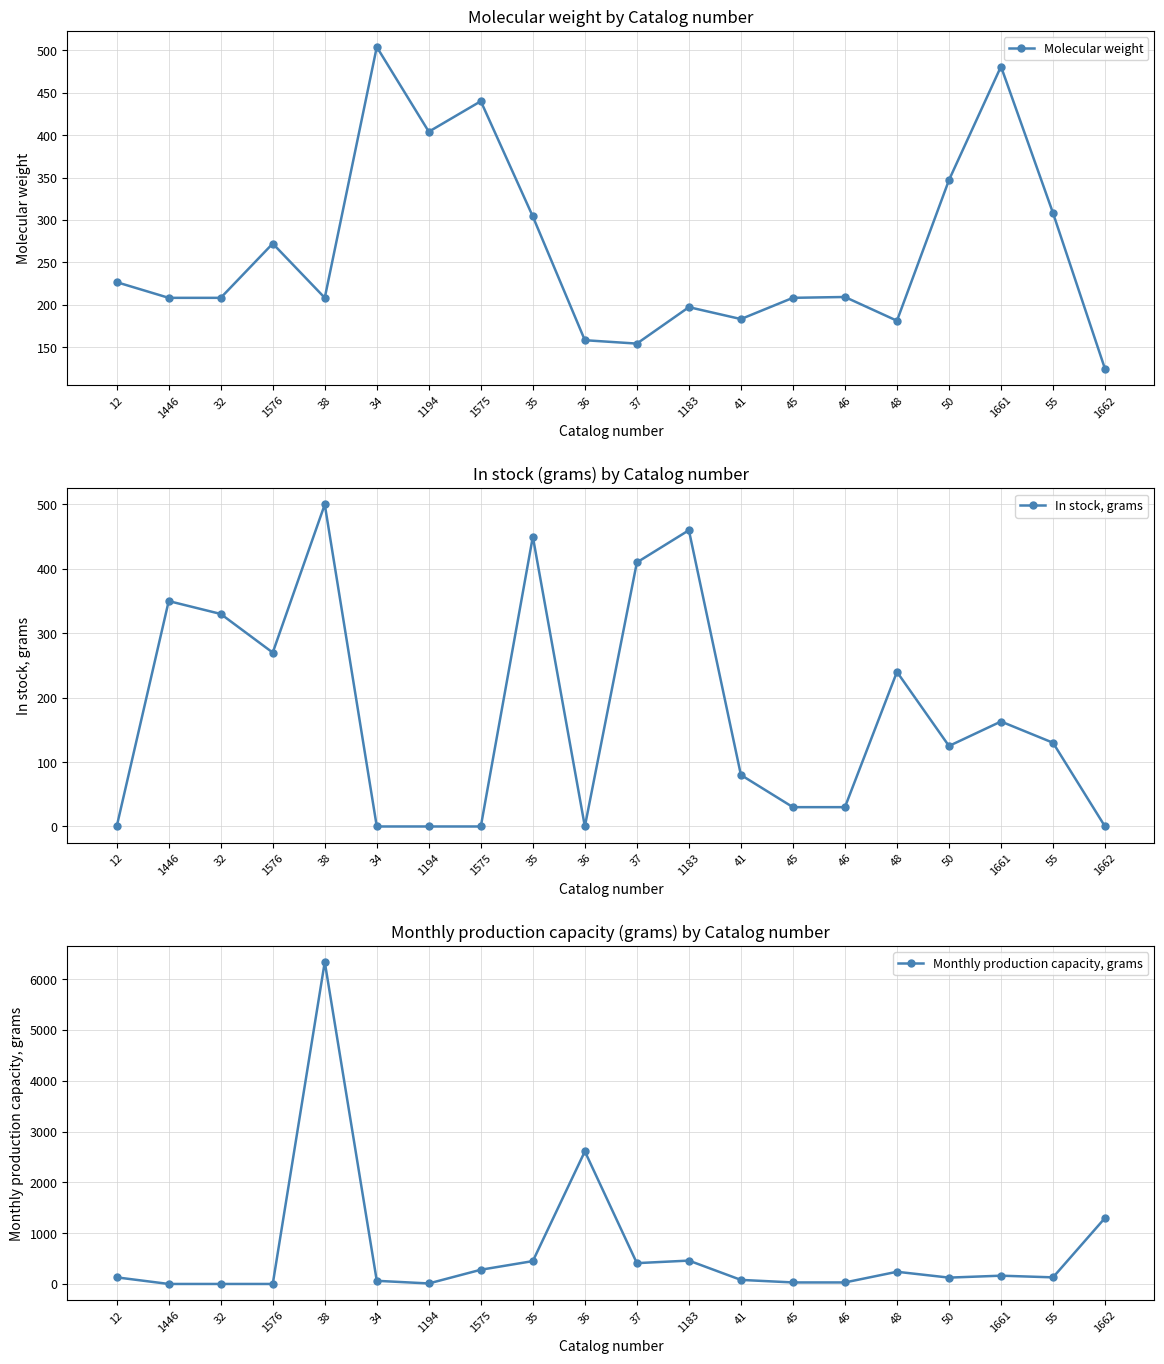

At which category does the chart reach its peak across all series?

38